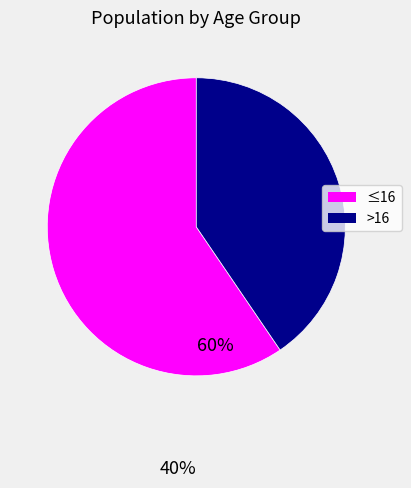

Count the number of slices in the pie.

2